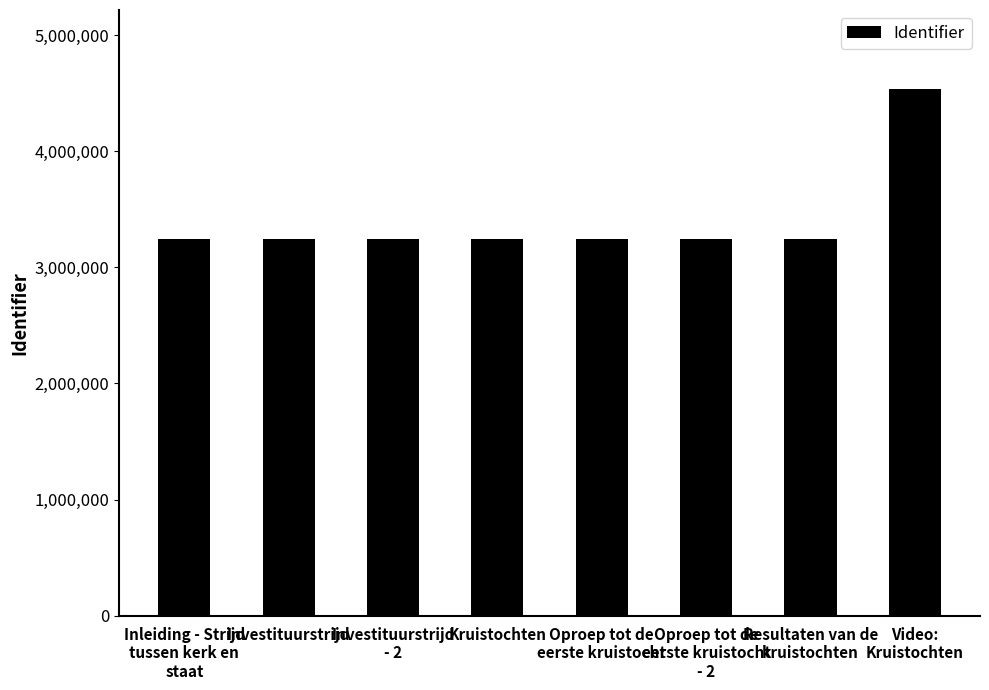

Approximately how many times larger is the value at Resultaten van de
kruistochten compared to Video:
Kruistochten?

0.7